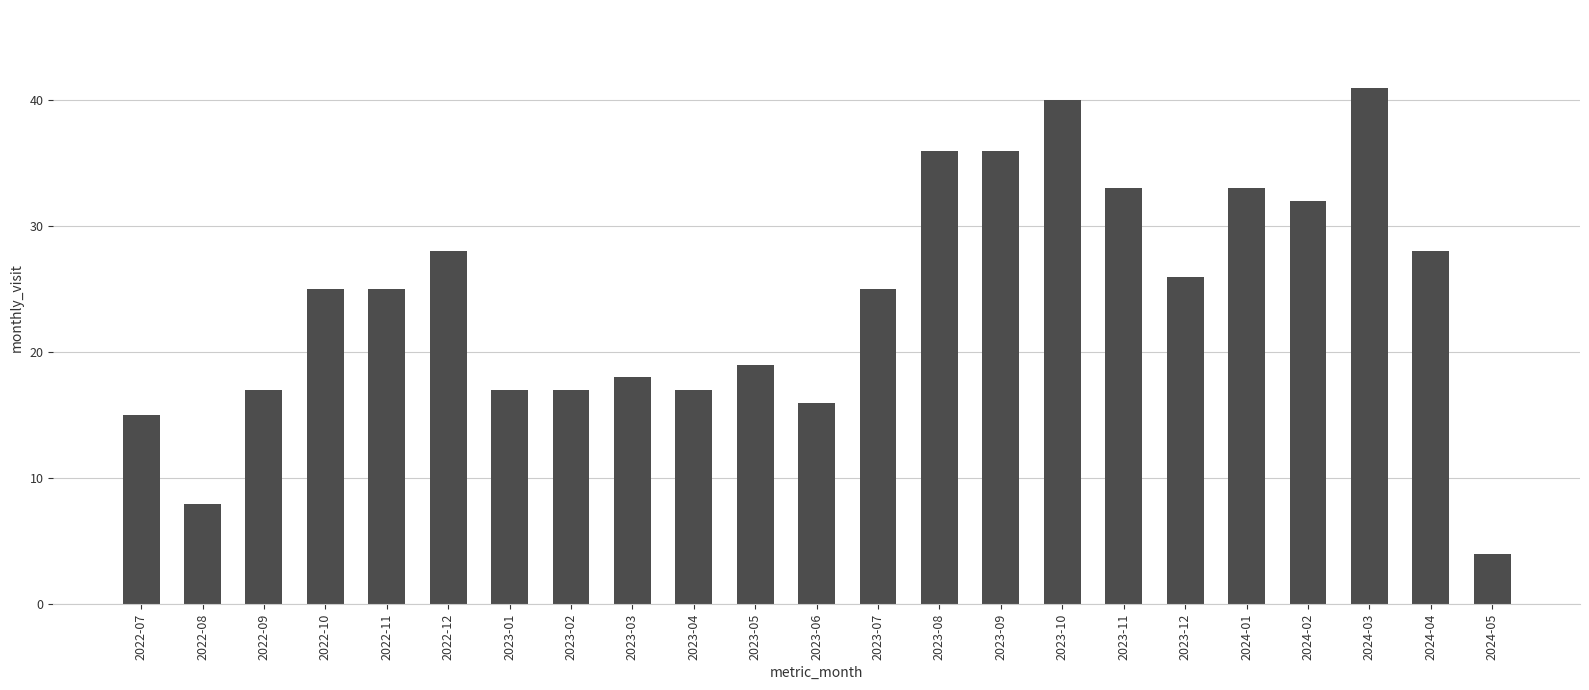

What is the change in value from 2023-02 to 2023-05?

+2